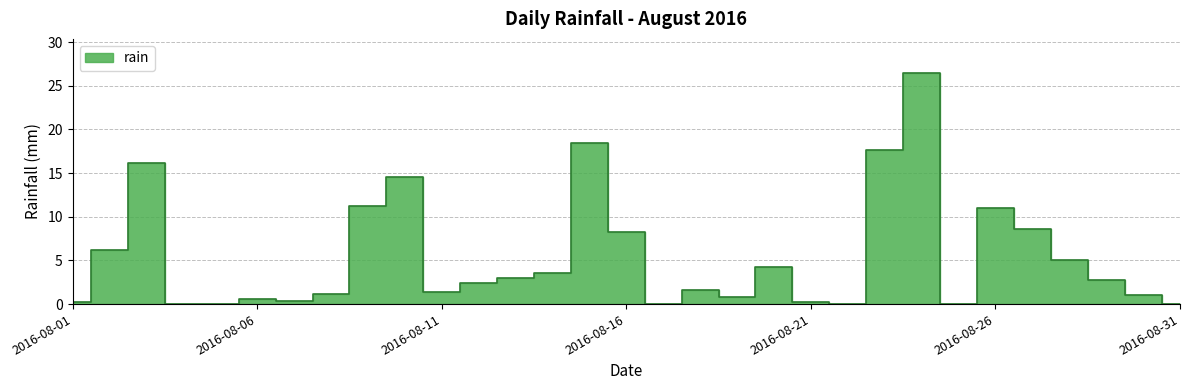

Rank the categories by value from lowest to highest.

2016-08-04, 2016-08-05, 2016-08-17, 2016-08-22, 2016-08-25, 2016-08-31, 2016-08-01, 2016-08-21, 2016-08-07, 2016-08-06, 2016-08-19, 2016-08-30, 2016-08-08, 2016-08-11, 2016-08-18, 2016-08-12, 2016-08-29, 2016-08-13, 2016-08-14, 2016-08-20, 2016-08-28, 2016-08-02, 2016-08-16, 2016-08-27, 2016-08-26, 2016-08-09, 2016-08-10, 2016-08-03, 2016-08-23, 2016-08-15, 2016-08-24